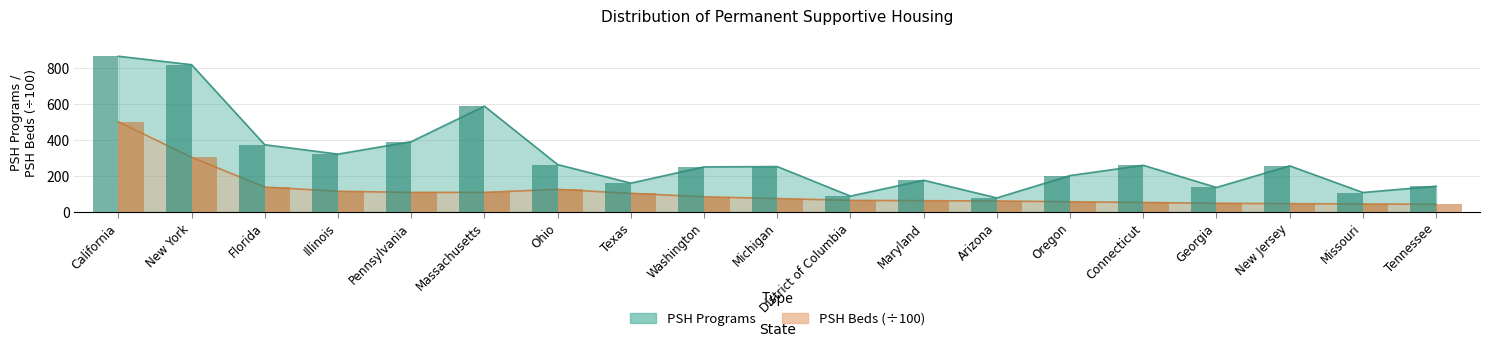

What is the value of the PSH Beds bar at the 2nd from the left?

303.0